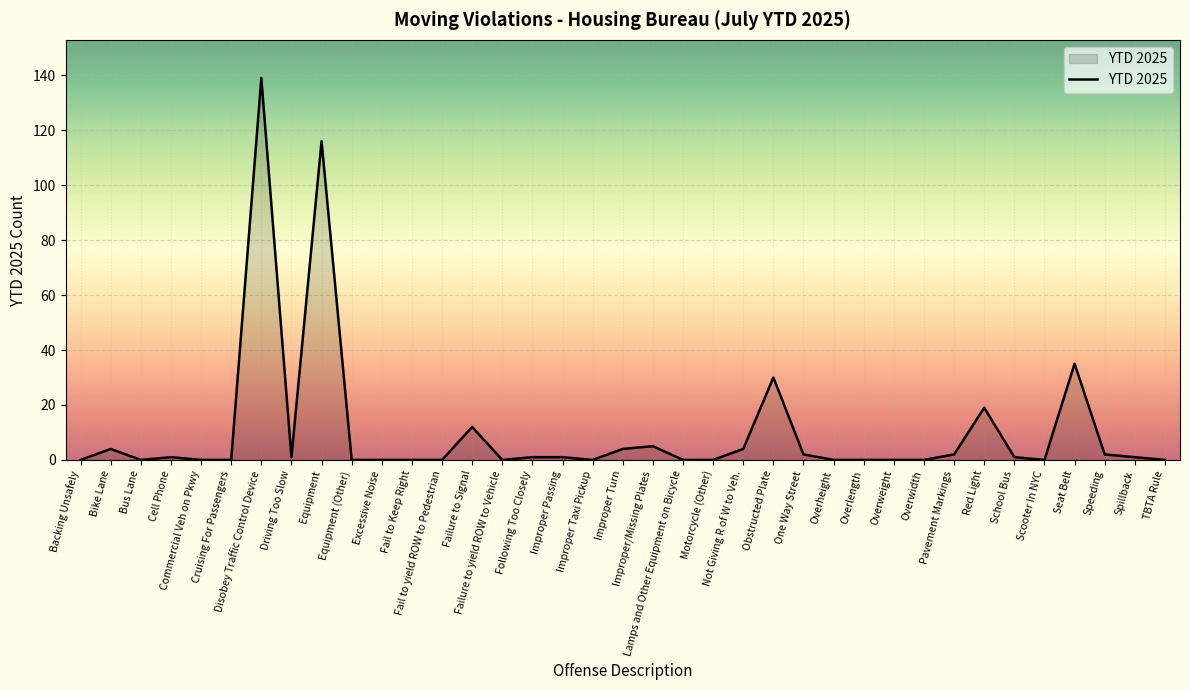

The chart shows a value of 1 at School Bus. True or false?

True